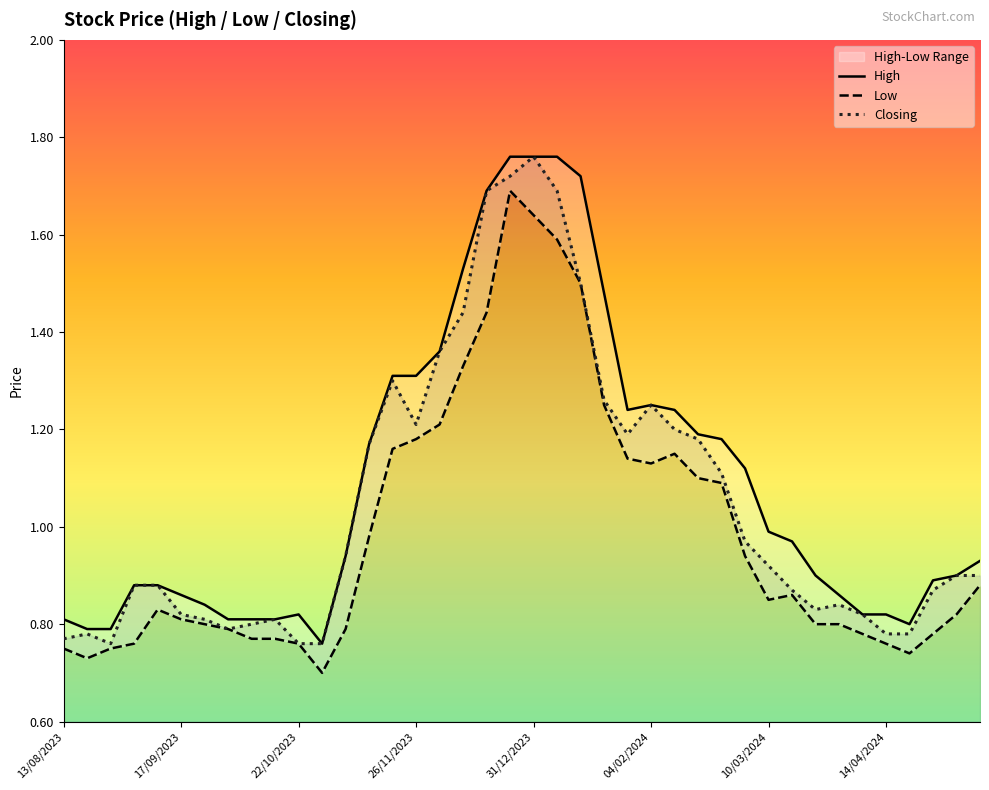

Does the chart have visible grid lines?

No